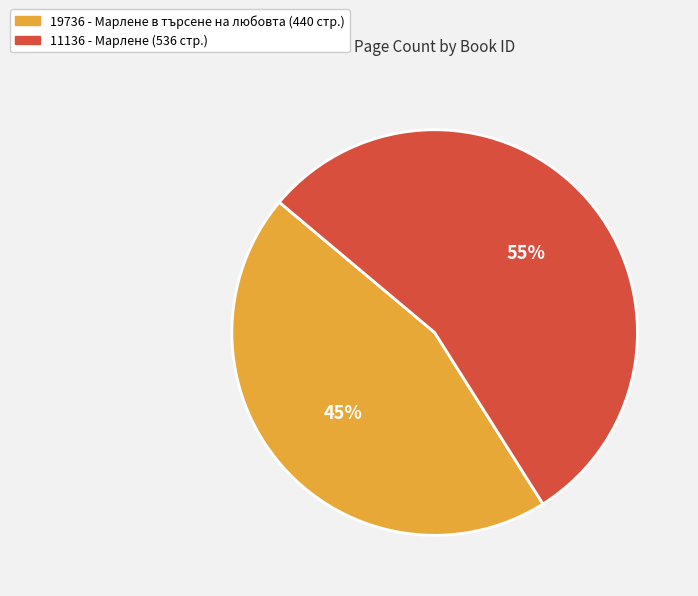

Is there a majority slice in this chart?

Yes